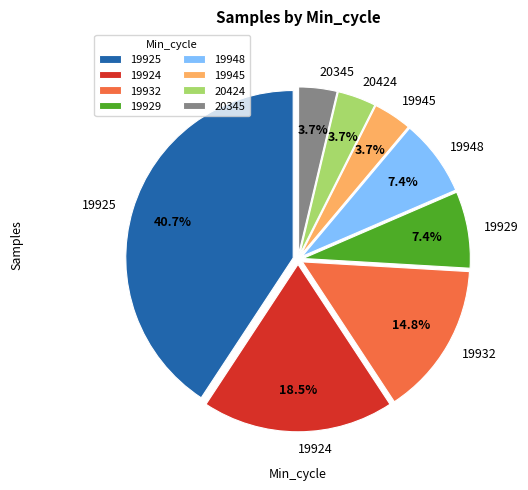

What is the largest slice in the pie chart?

19925